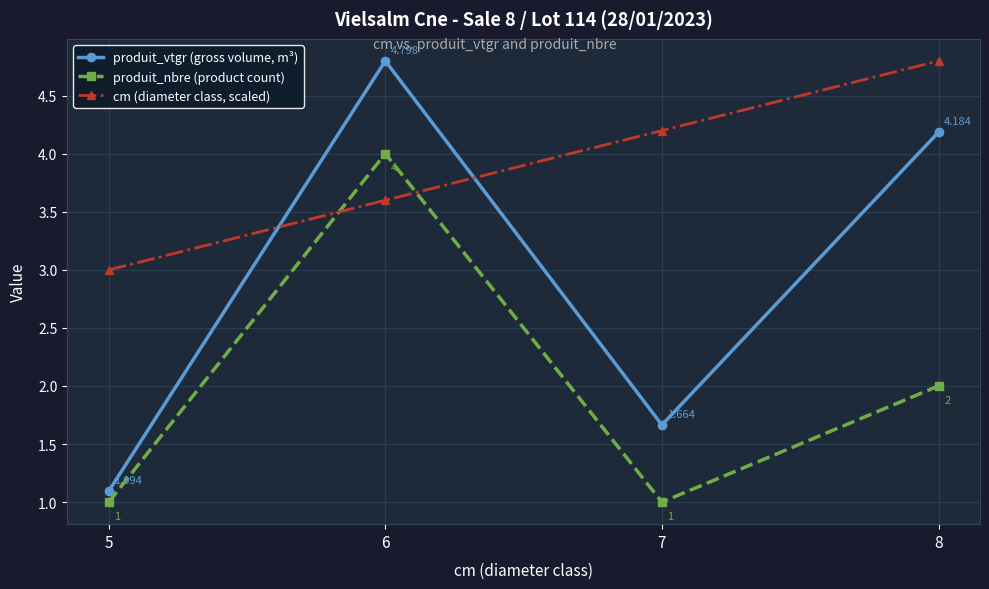

What is the sum of the cm (diameter class, scaled) values at 6 and 8?

8.4